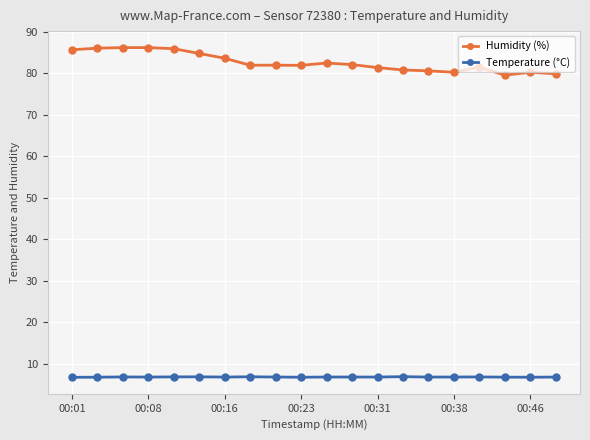

Which series has the largest range (max minus min)?

Humidity (%)